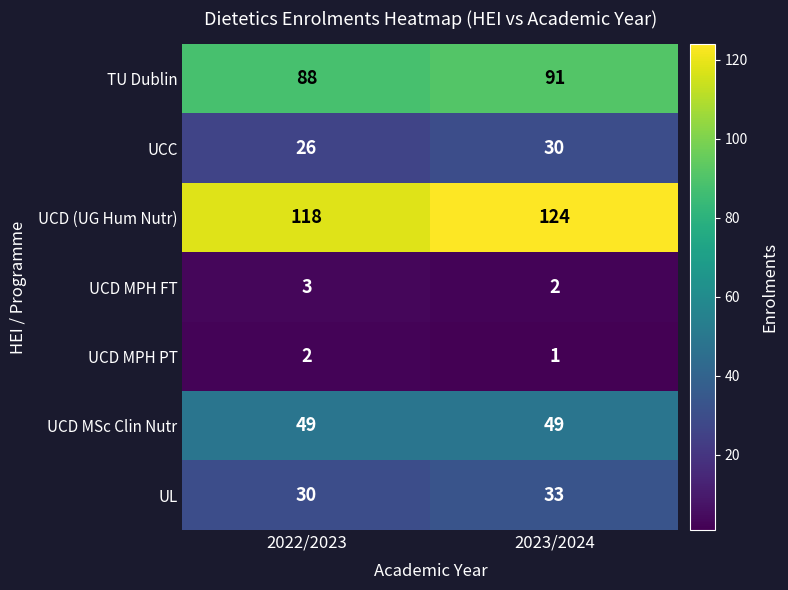

Reading left to right, extract all data points from this chart.

TU Dublin: 2022/2023=88	2023/2024=91
UCC: 2022/2023=26	2023/2024=30
UCD (UG Hum Nutr): 2022/2023=118	2023/2024=124
UCD MPH FT: 2022/2023=3	2023/2024=2
UCD MPH PT: 2022/2023=2	2023/2024=1
UCD MSc Clin Nutr: 2022/2023=49	2023/2024=49
UL: 2022/2023=30	2023/2024=33